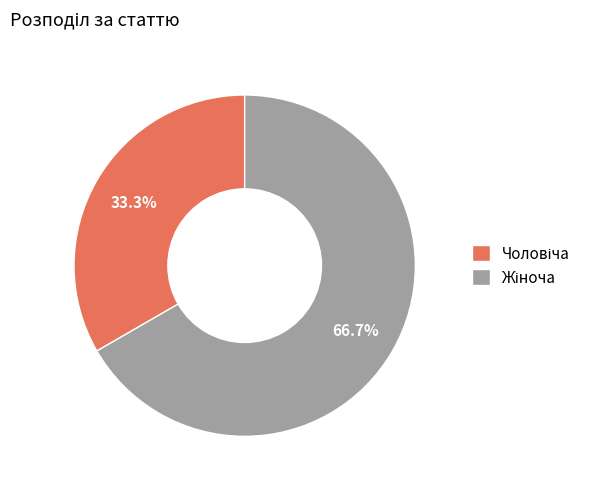

Does any single category account for the majority?

Yes